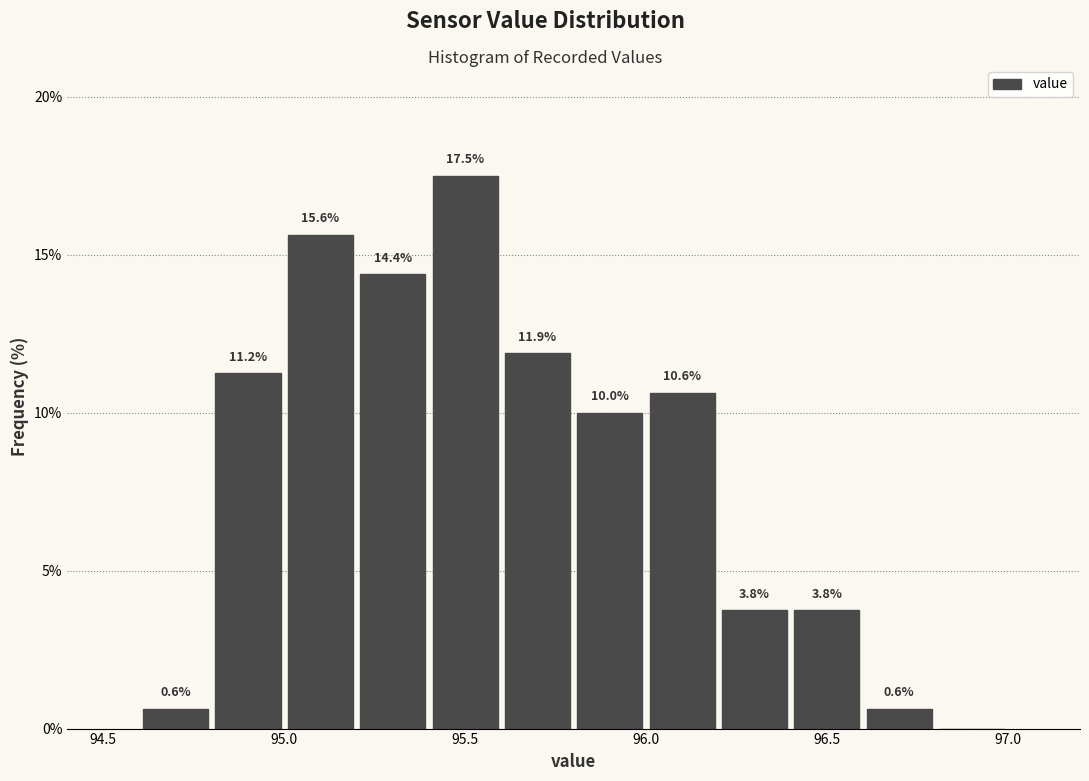

Over which range of the x-axis is the bar tallest?

95.4 to 95.6